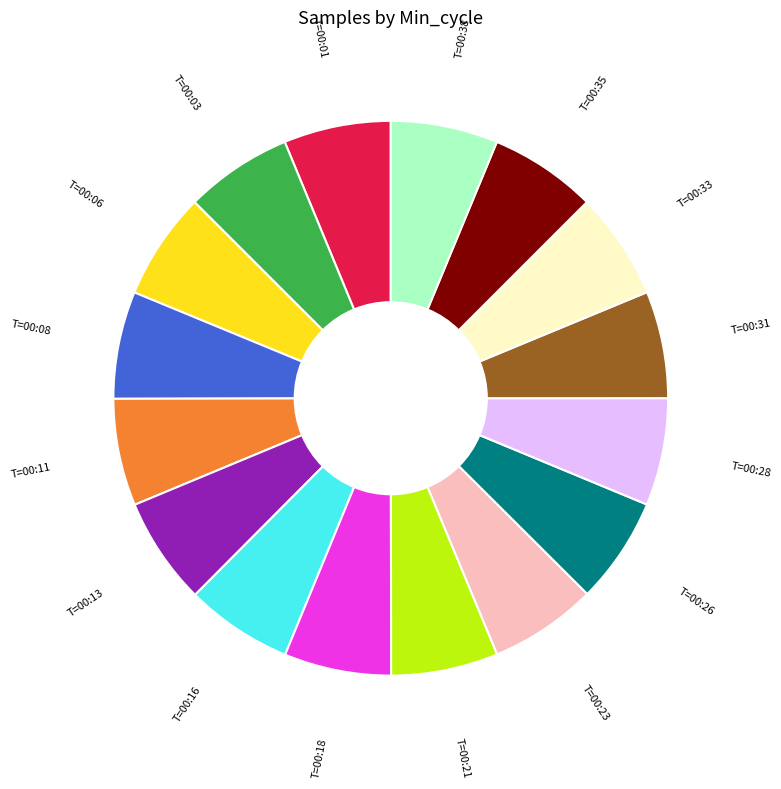

Is the sum of T=00:31 and T=00:28 greater than half?

No